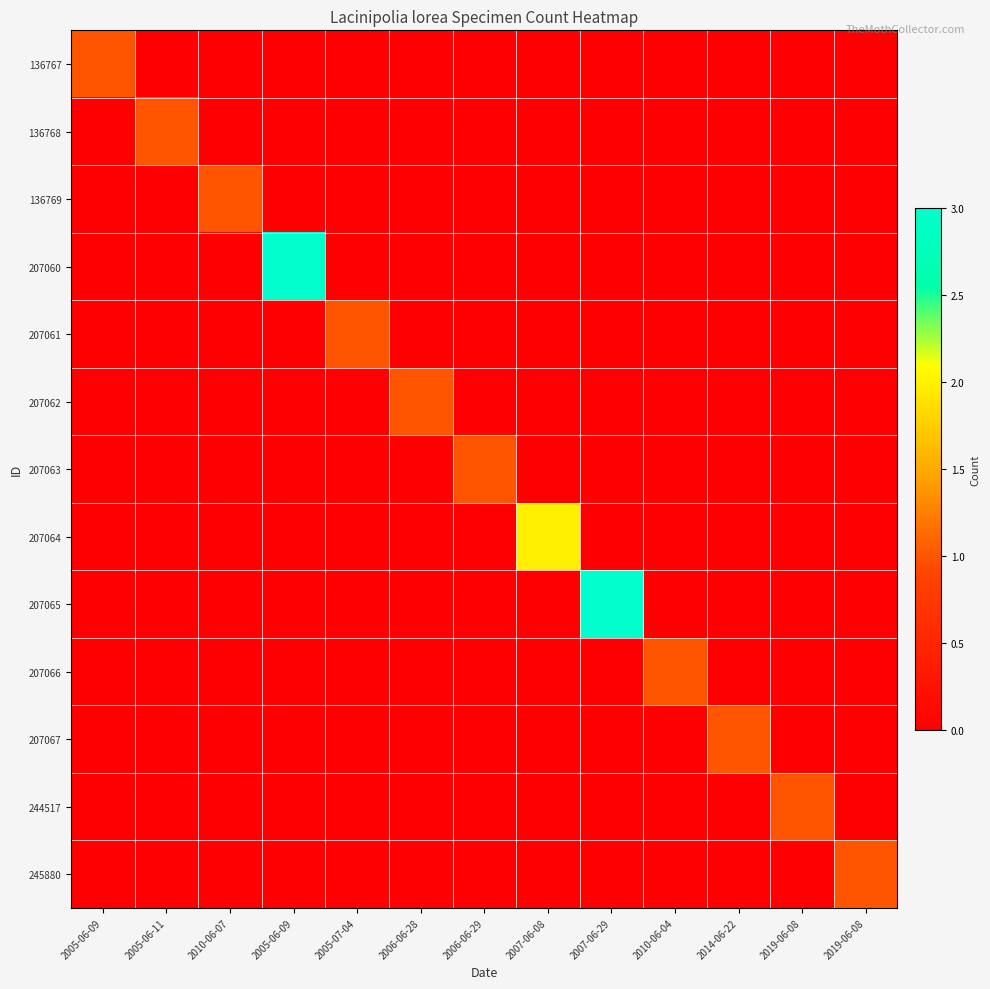

At how many categories does at least one series exceed 2?

2